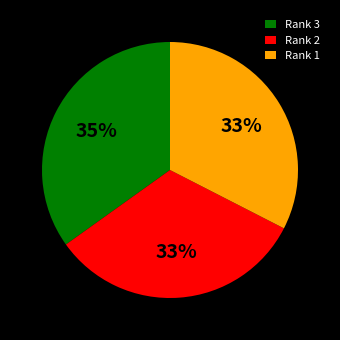

To the nearest percent, what is the difference between the largest and smallest slice percentages?

2%